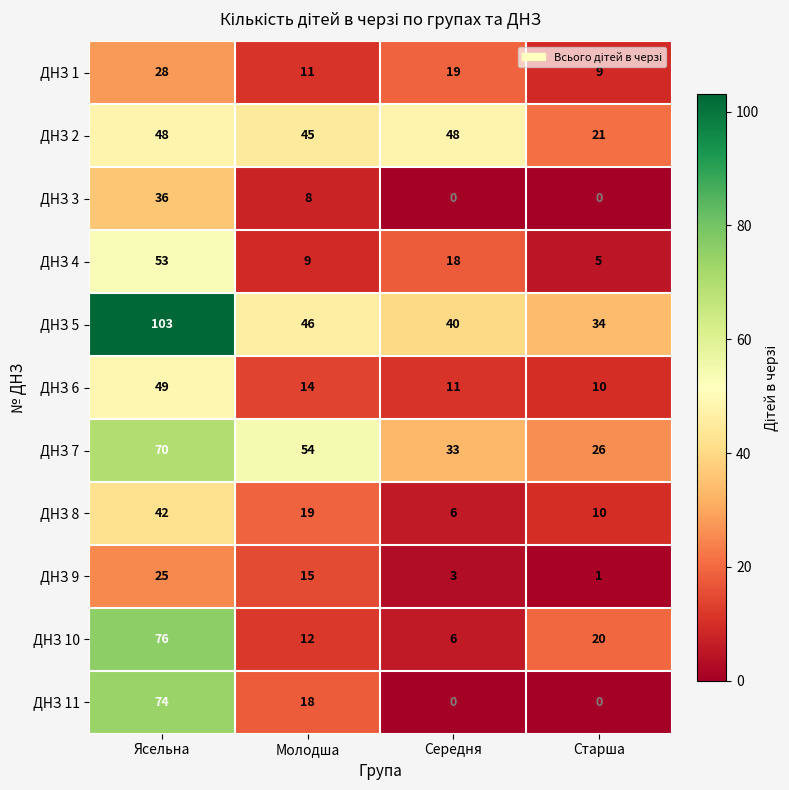

Is it true that ДНЗ 3 equals 36 at Ясельна?

True